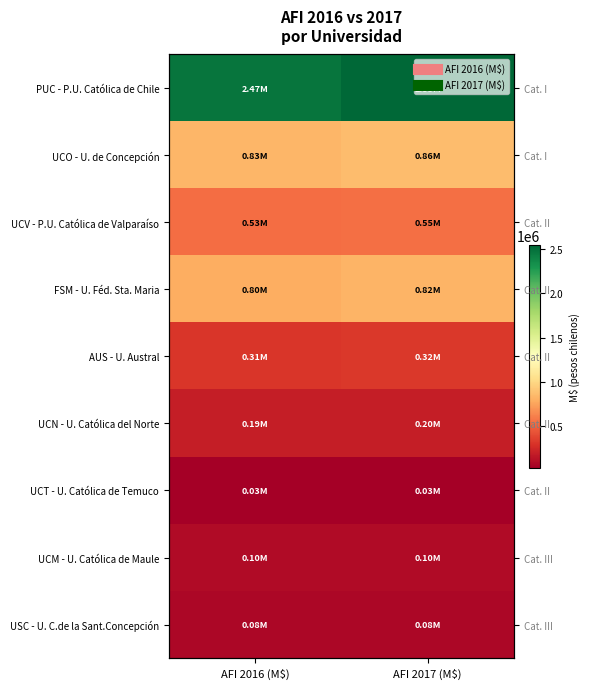

At how many categories does at least one series exceed 1127977?

2